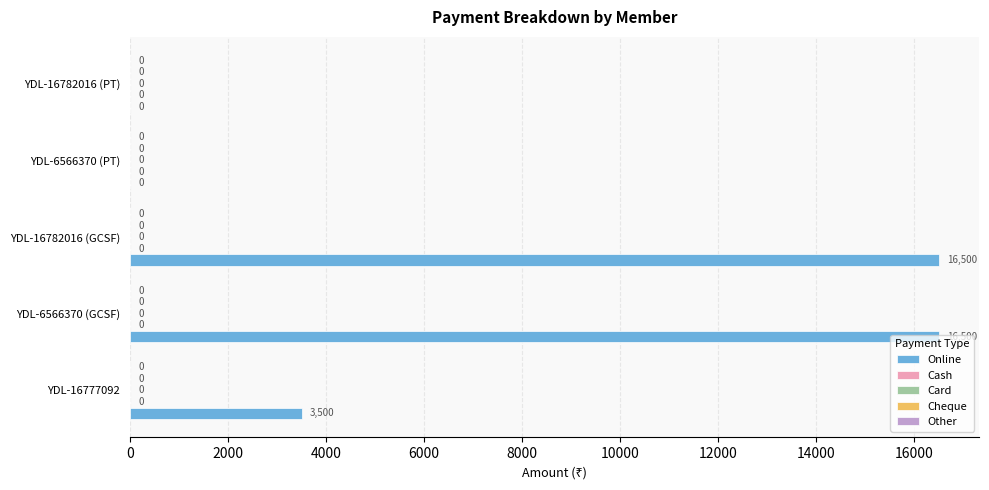

What is the maximum value shown in the chart?

16500